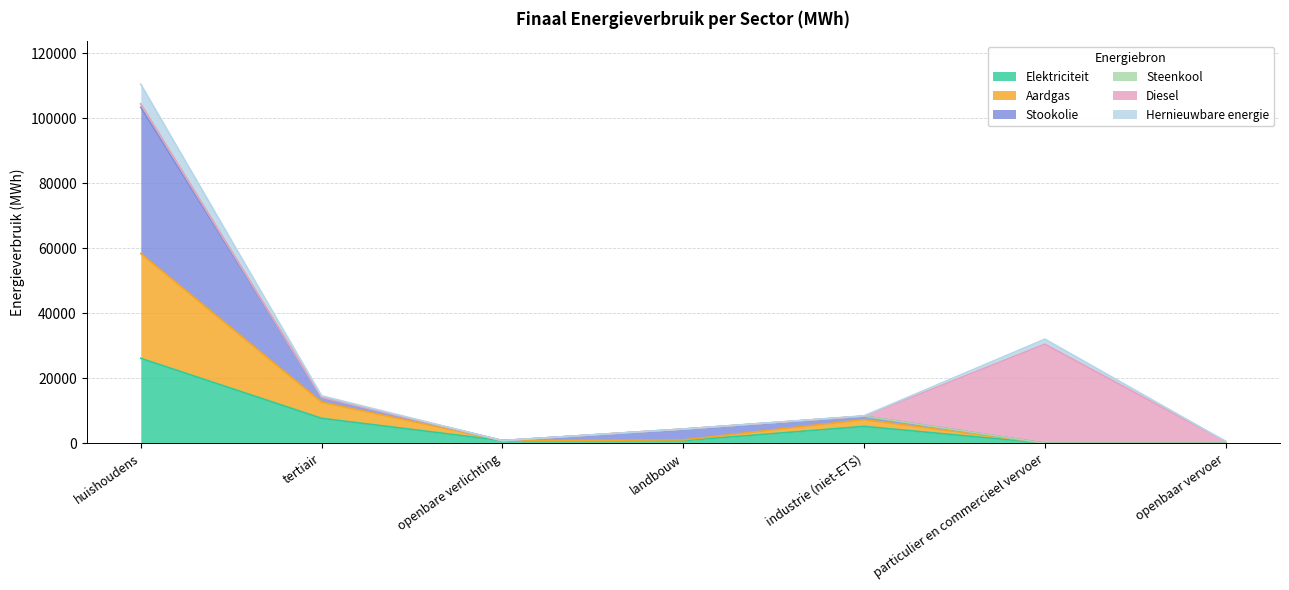

What is the greatest value displayed?

110527.0